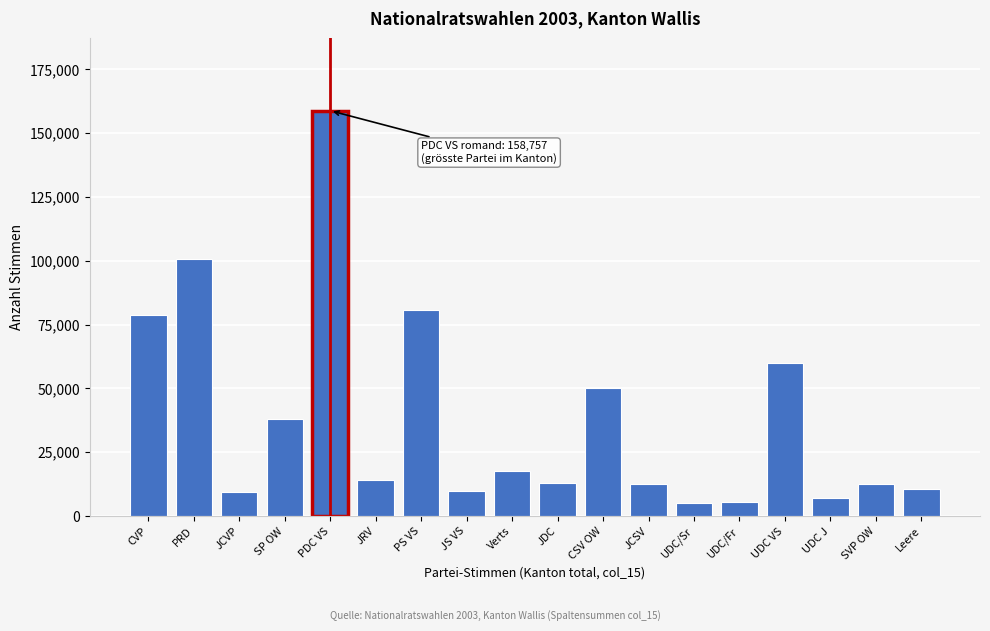

What is the smallest value displayed?

4929